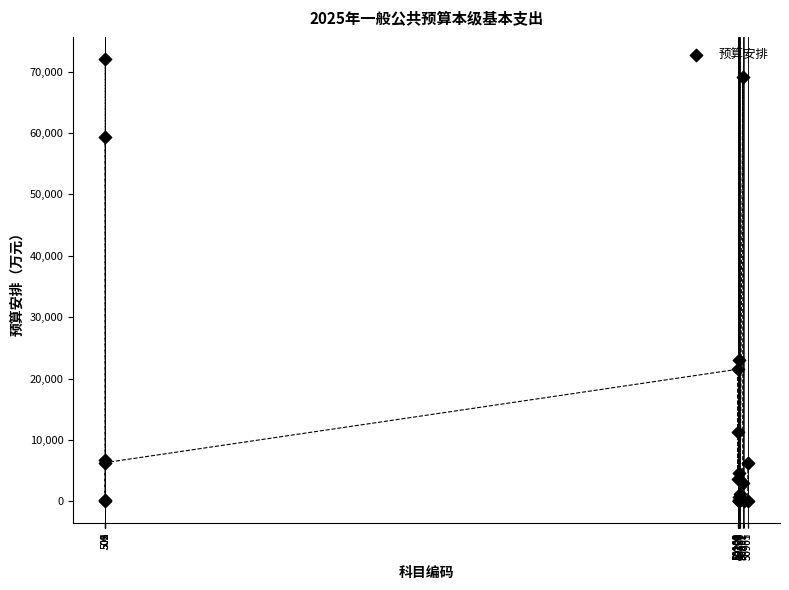

What Y value in the scatter plot is closest to 36037?

23037